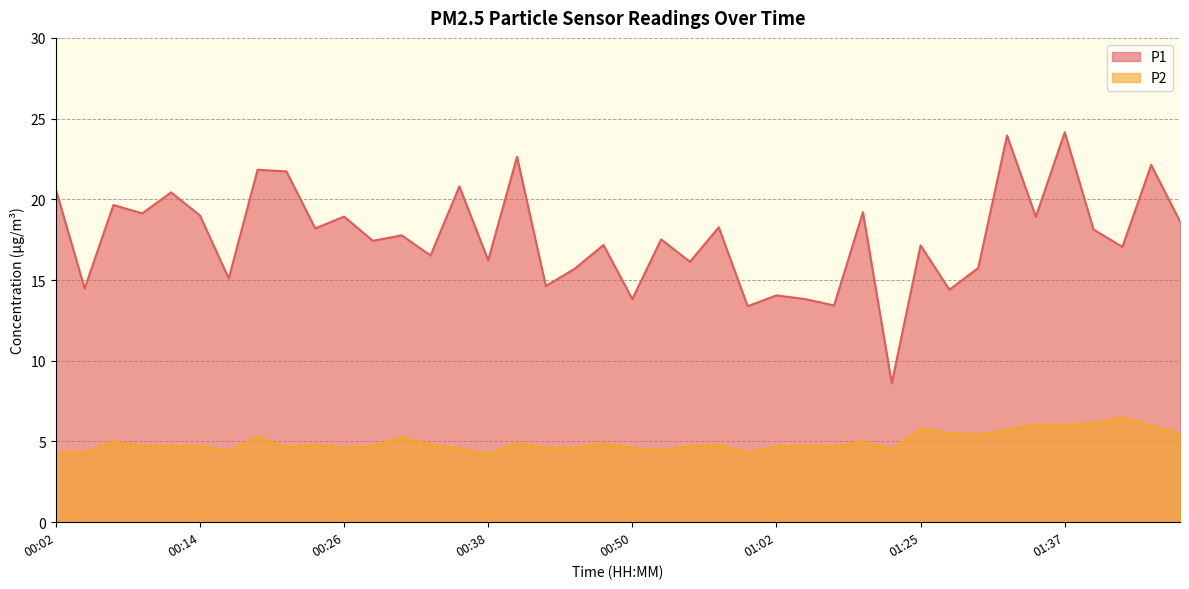

List the series in order of their peak value, highest first.

P1, P2